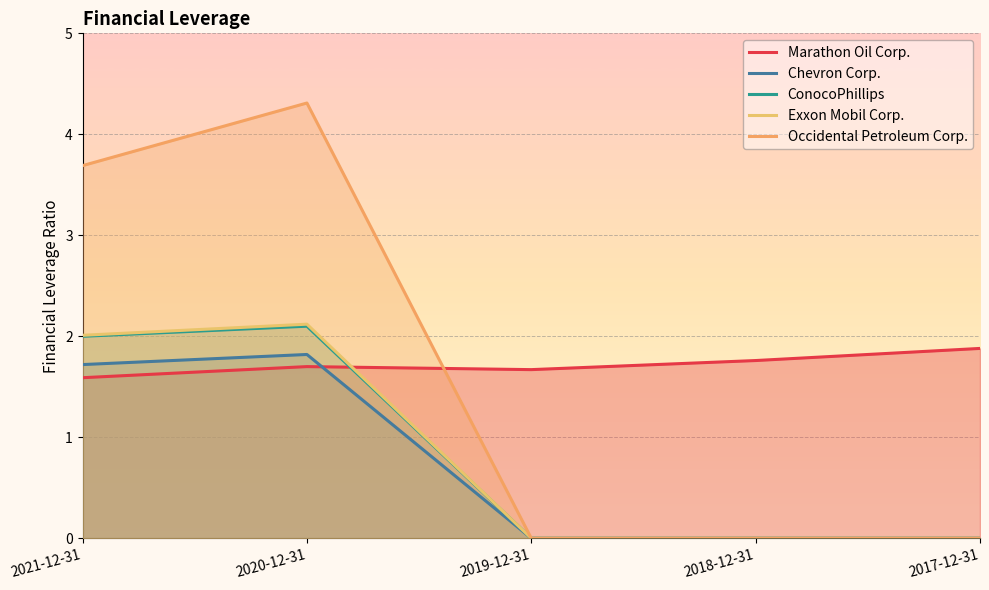

Between 2017-12-31 and 2020-12-31, which is larger?

2017-12-31